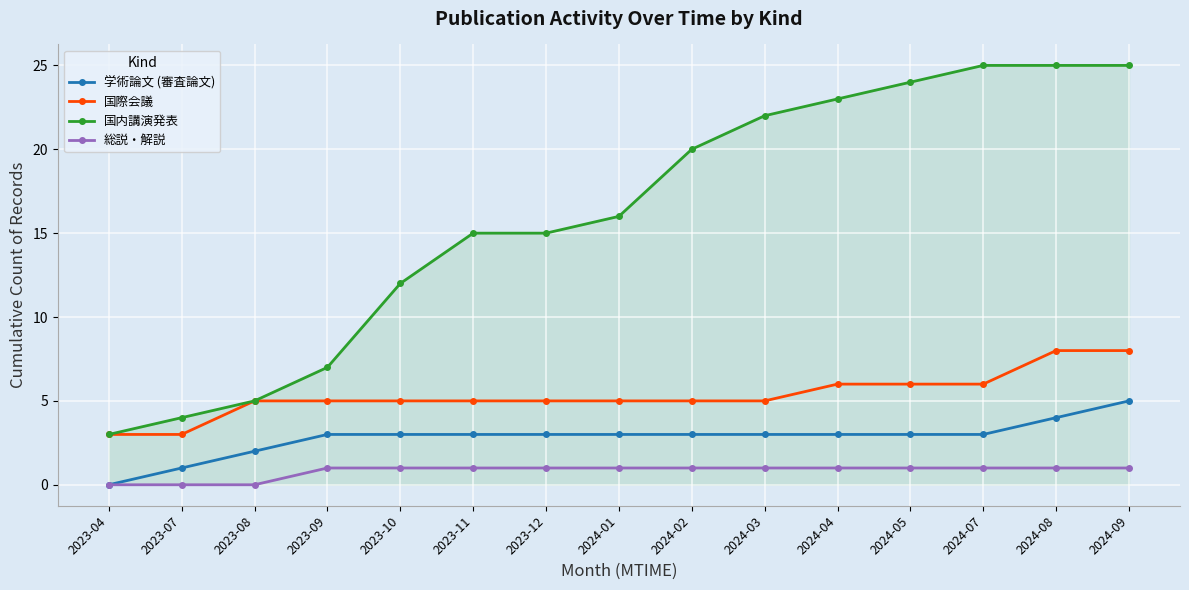

True or false: 国内講演発表 has more than 2 points higher than both neighbors.

False